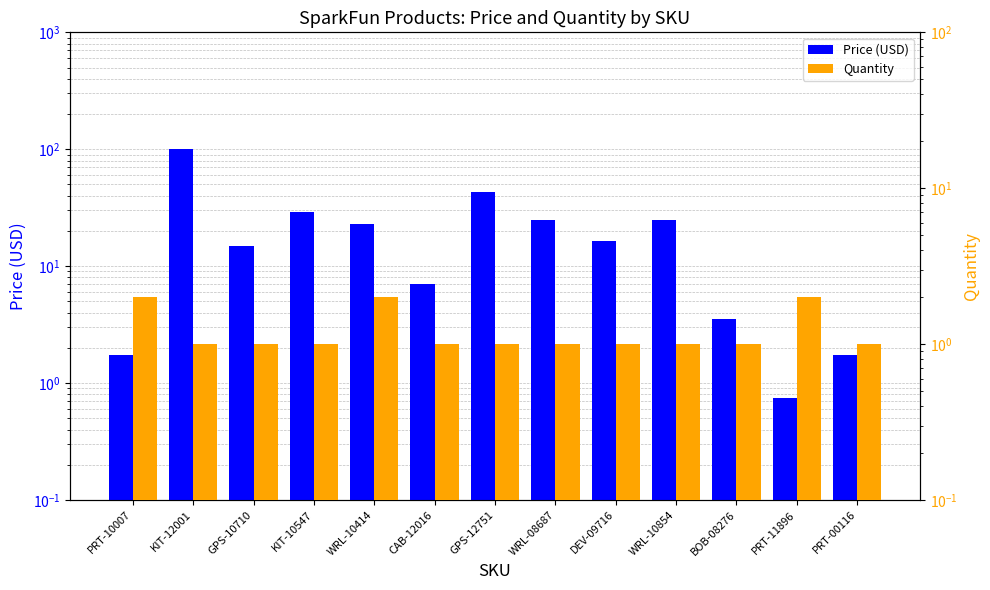

Which label corresponds to the largest value in the chart?

KIT-12001